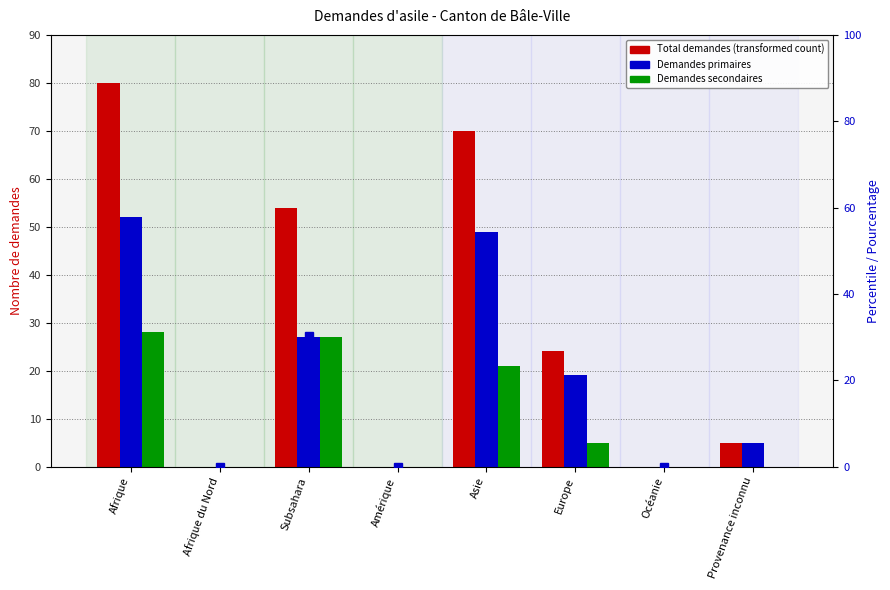

At Océanie, list the series in order from largest to smallest.

Total nouvelles demandes, Demandes primaires, Demandes secondaires, % du total général